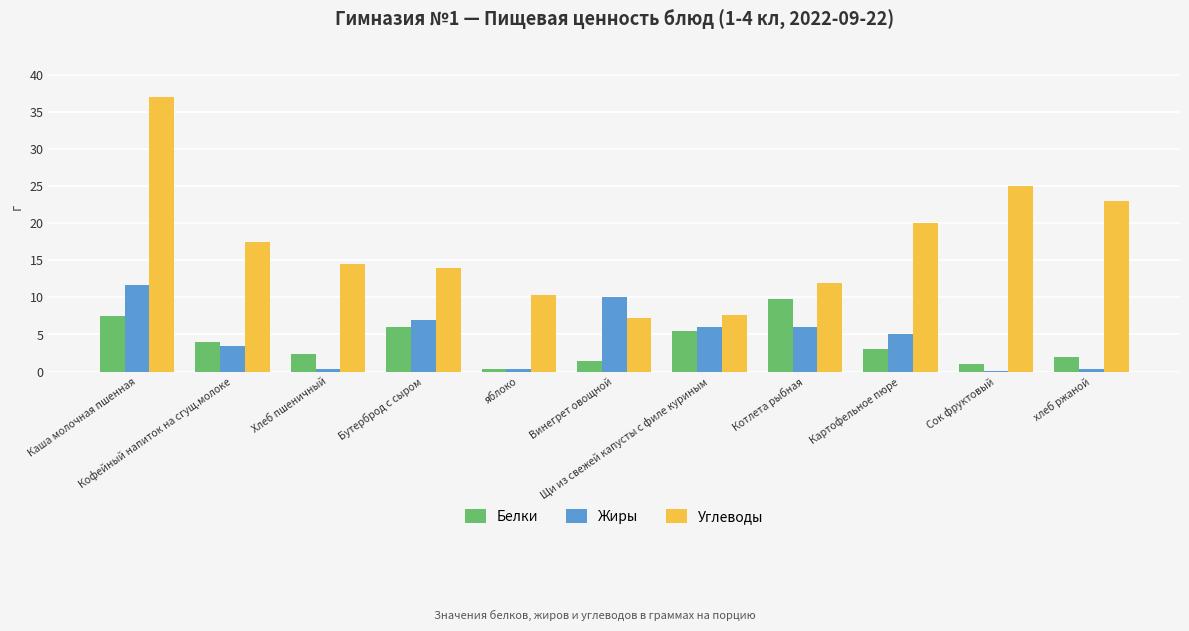

Which series has the largest total across all categories?

Углеводы